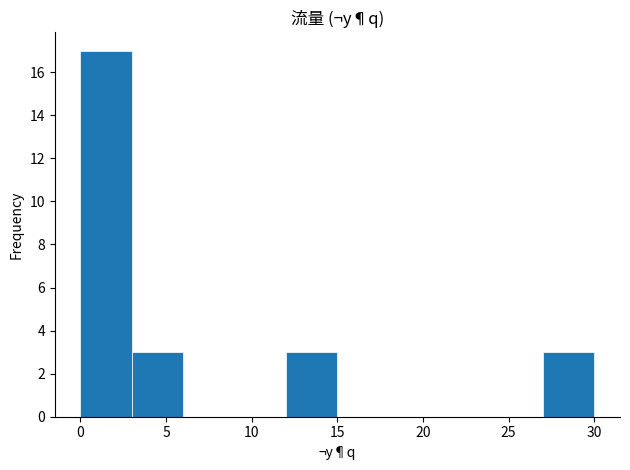

What is the height of the bar covering 12 to 15 on the x-axis? The values are not printed on the chart, so give them approximately, as read against the axis.

3